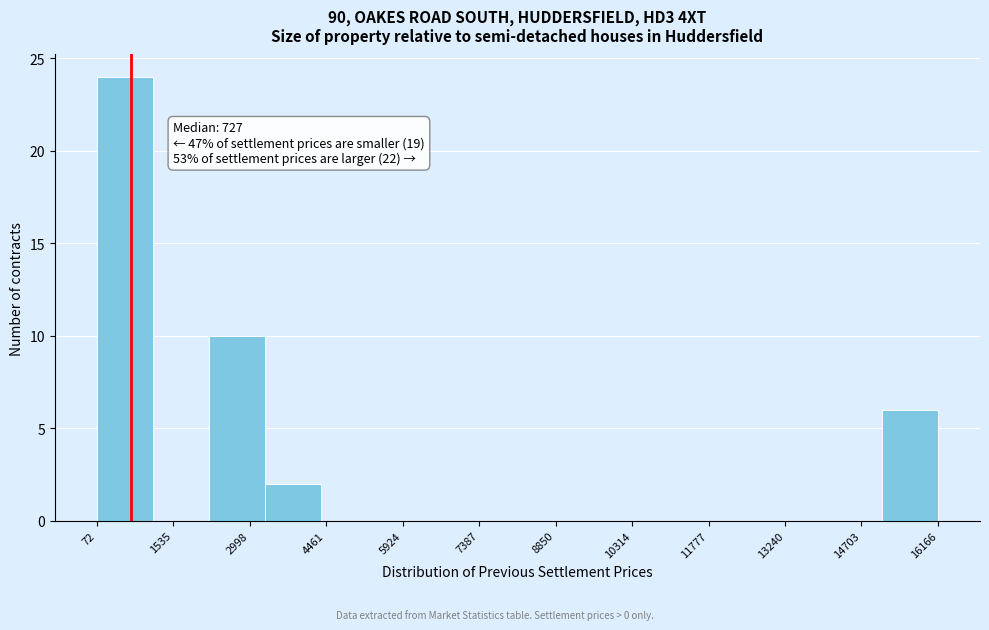

Over which range of the x-axis is the bar tallest?

0 to 1200